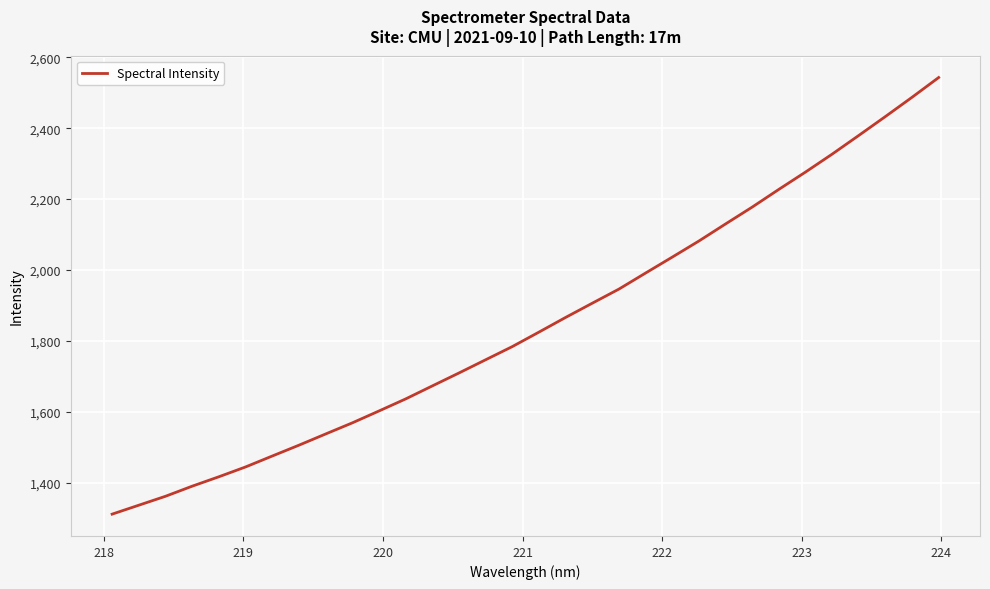

What is the smallest value displayed?

1311.5